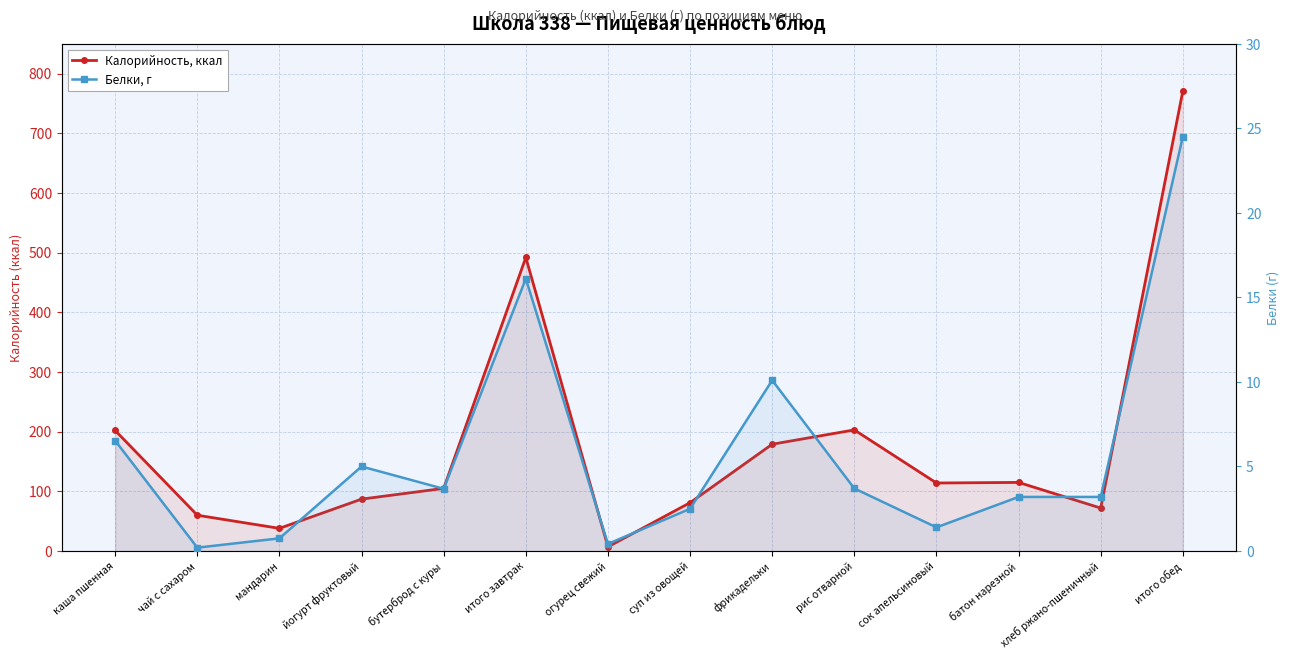

What position from the right is хлеб ржано-пшеничный?

2